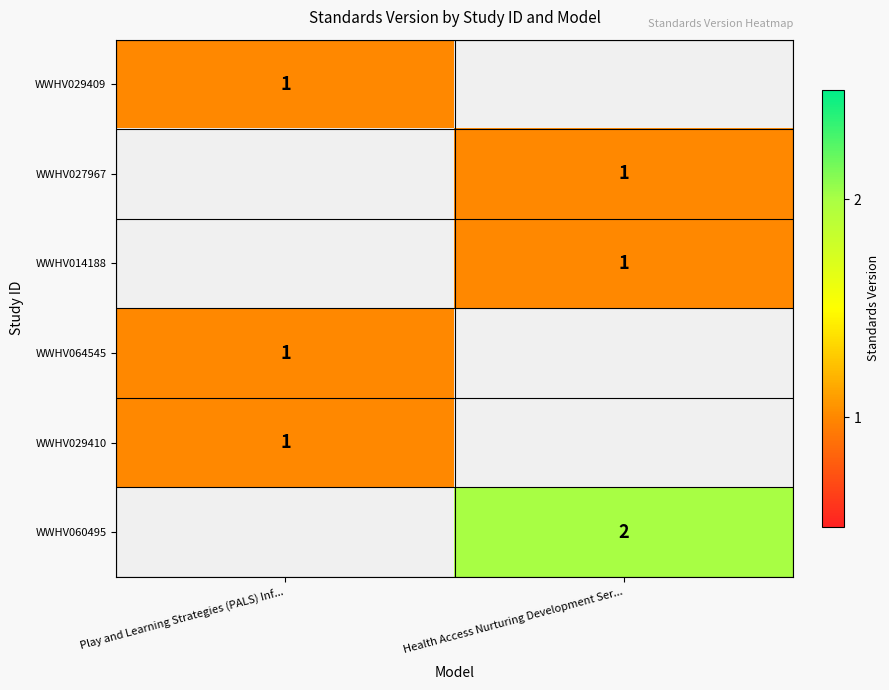

How many series are shown in this chart?

6